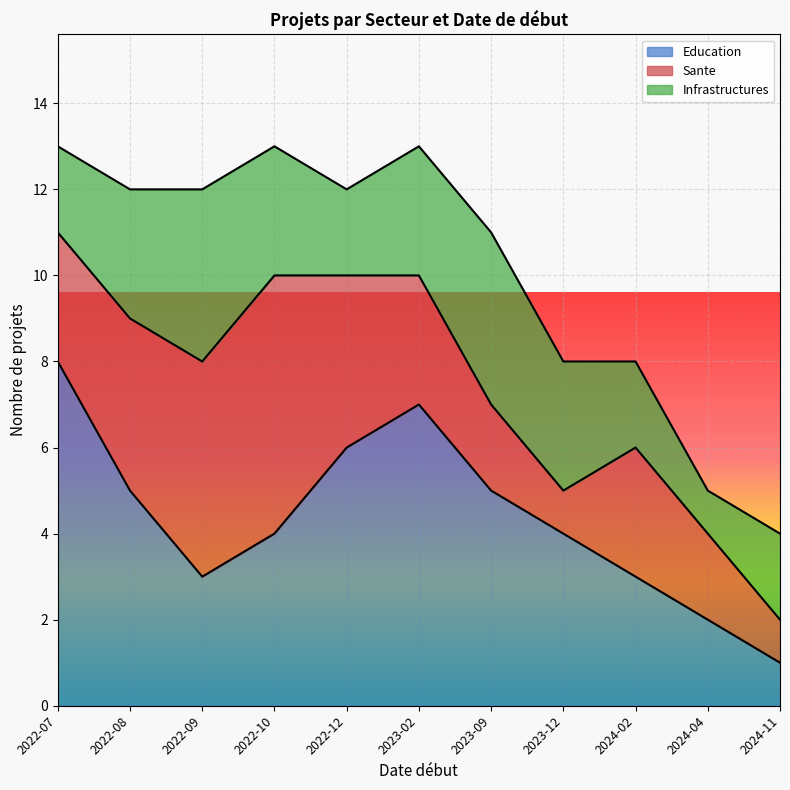

Read the Infrastructures value at 2022-12.

2